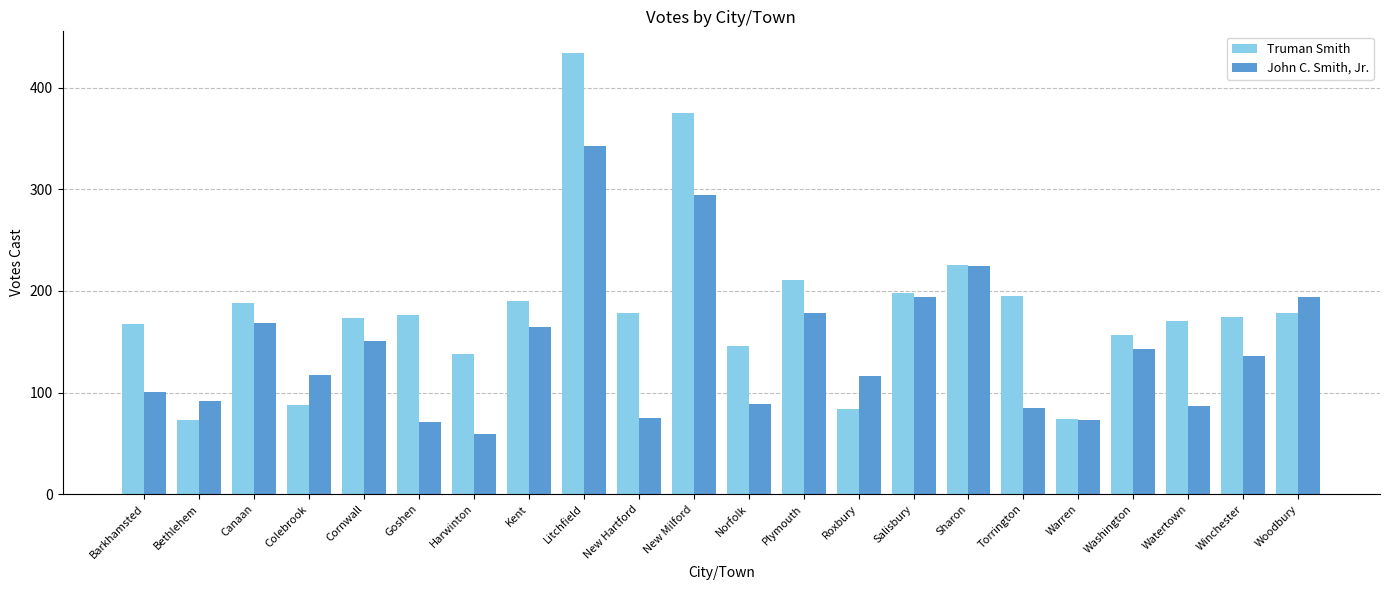

What is the minimum value for Truman Smith?

73